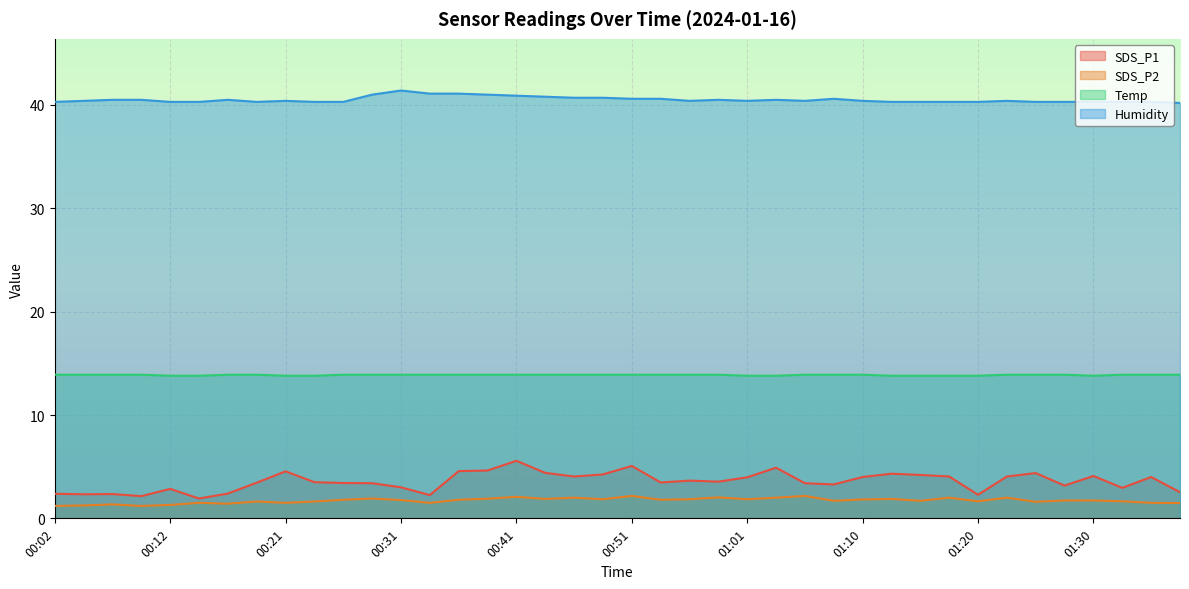

Where is the first local minimum for Humidity?

00:19